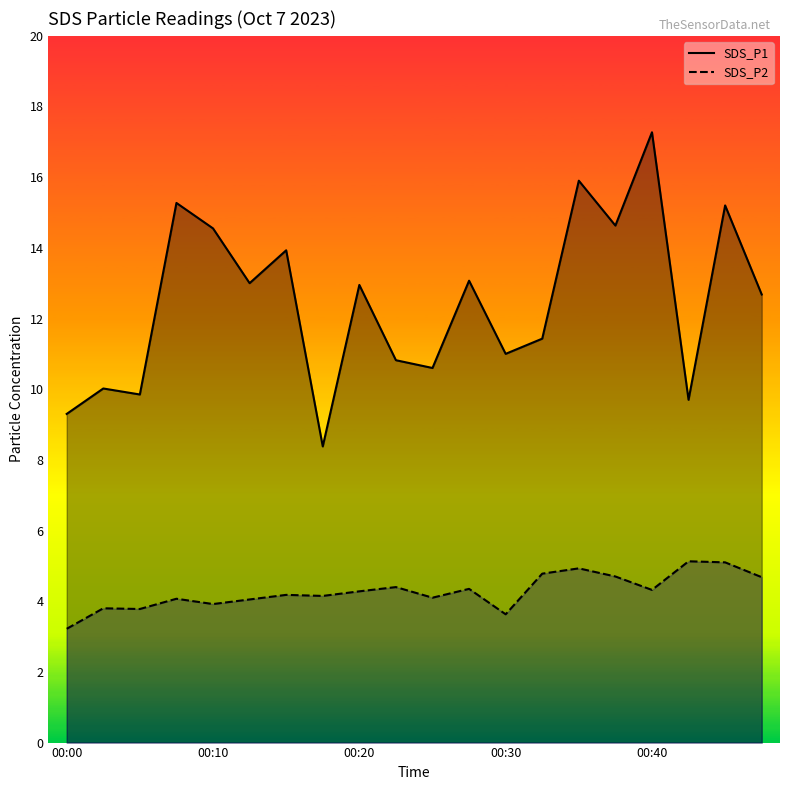

What is the difference between the maximum and minimum values in the SDS_P2 series?

1.9